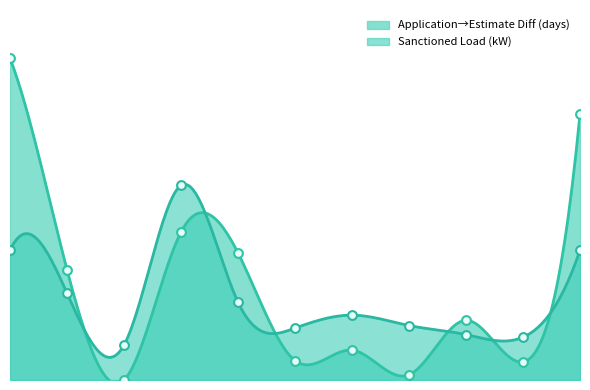

At which category is the sum across all series the highest?

M/S VALMI PRODUCTS